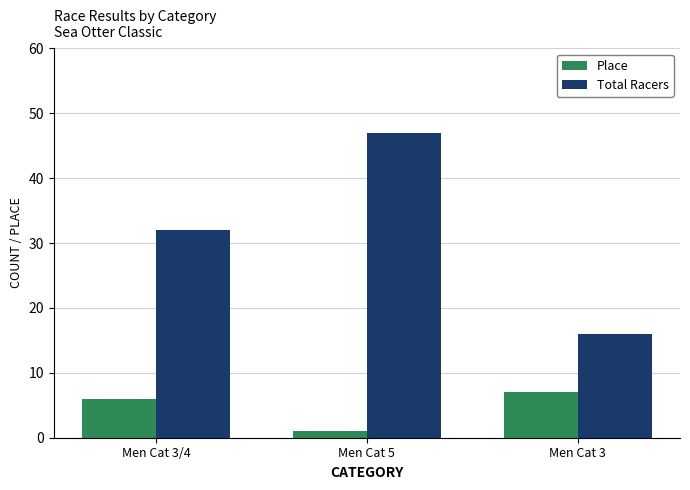

What is the minimum value shown in the chart?

1